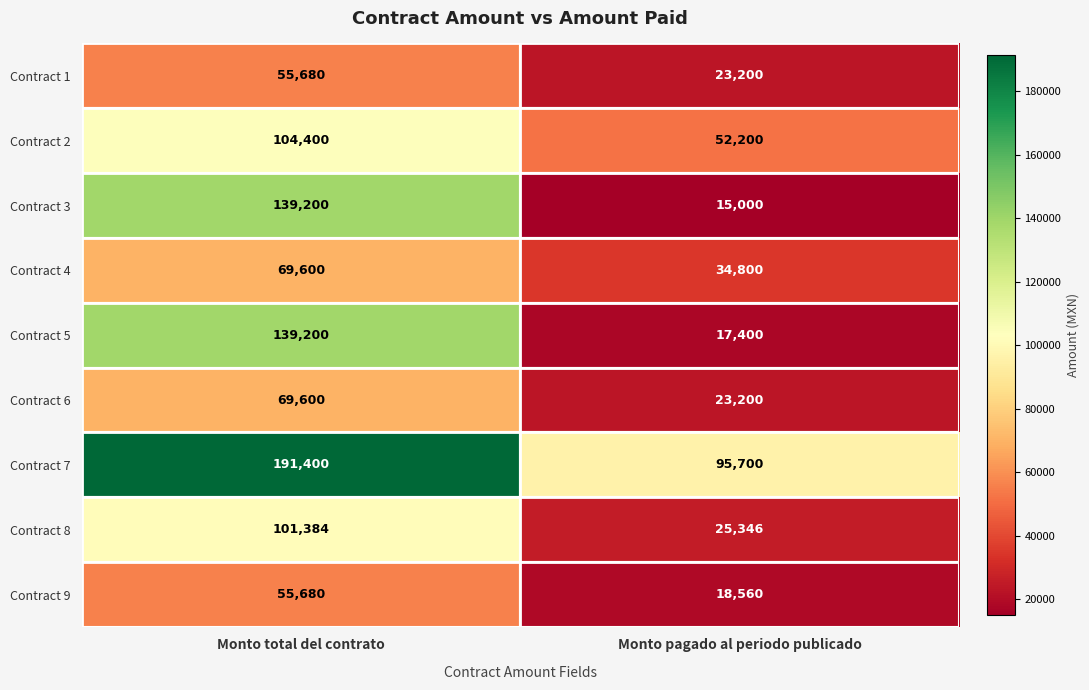

What is the total value across all series at Monto total del contrato?

926144